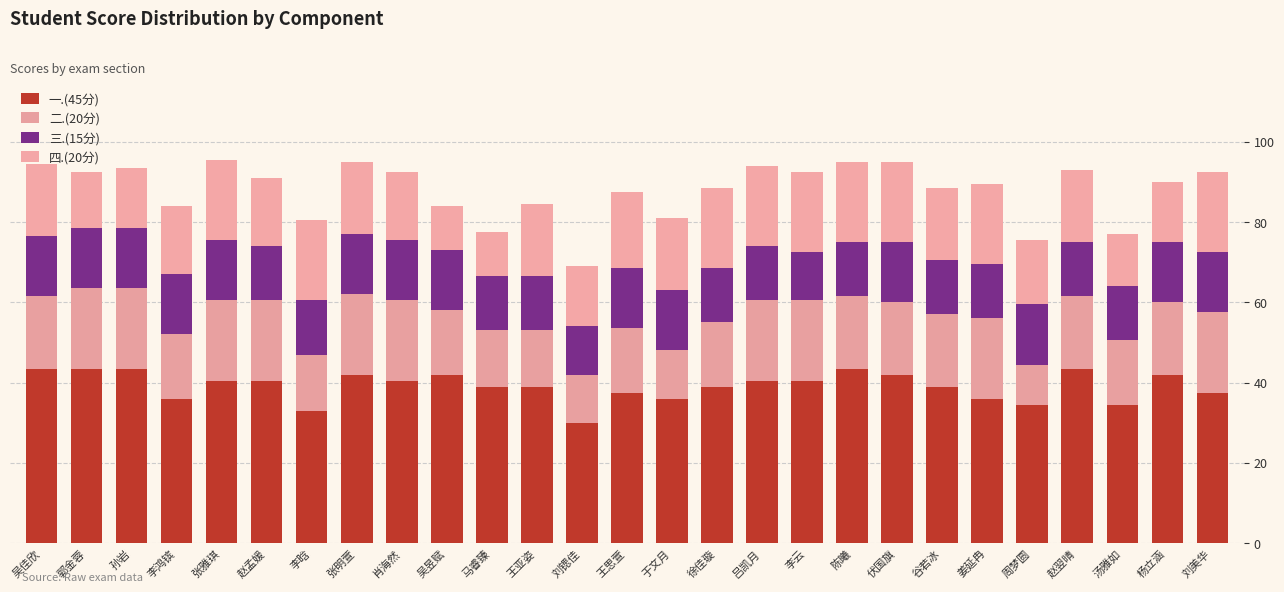

Count the number of categories in the chart.

27